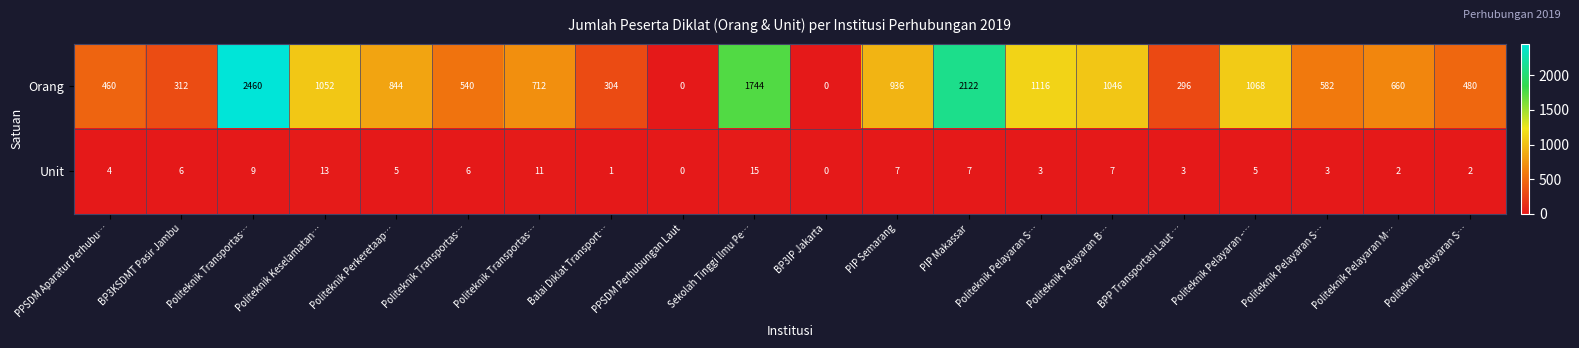

How many data points does each series have?

20